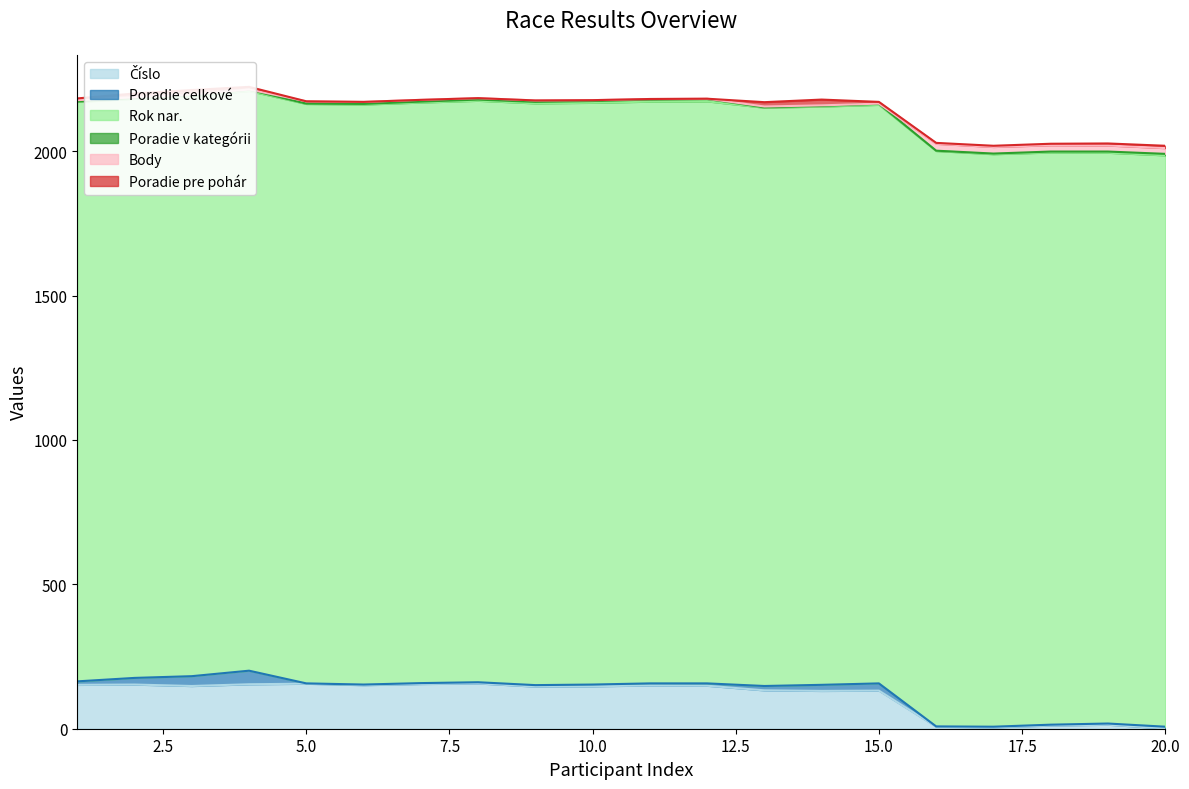

What is the value of the Poradie v kategórii point at the 17th from the left?

2